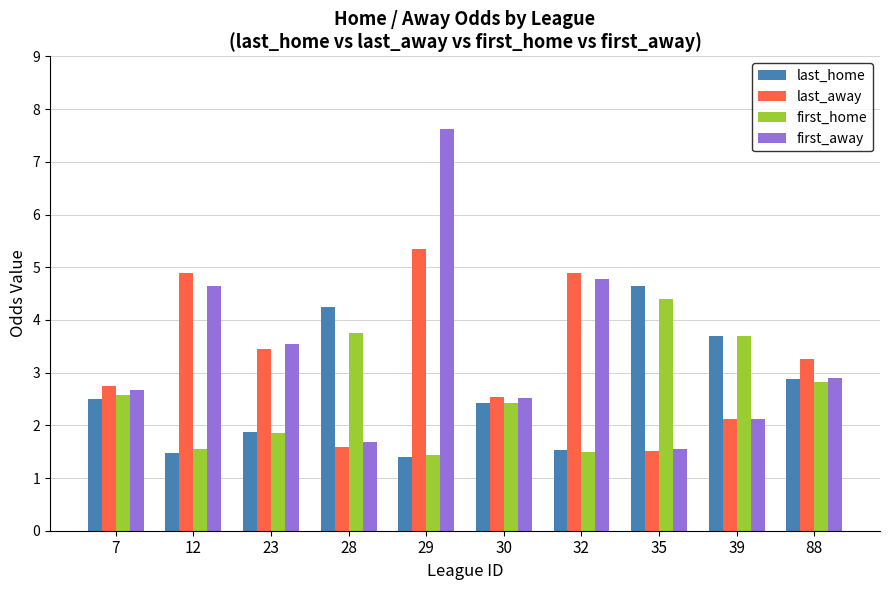

Is the value of first_home at 35 greater than the value of last_home at 39?

Yes